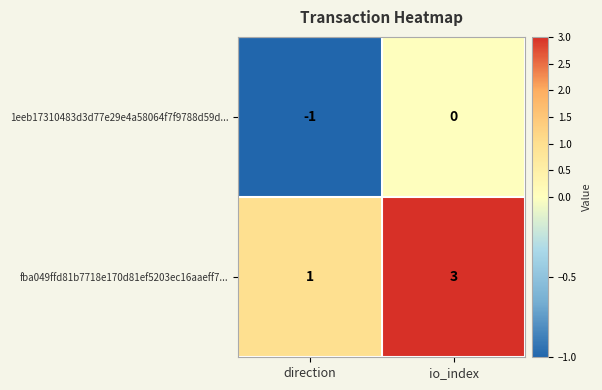

List the series in order of their peak value, highest first.

fba049ffd81b7718e170d81ef5203ec16aaeff7..., 1eeb17310483d3d77e29e4a58064f7f9788d59d...